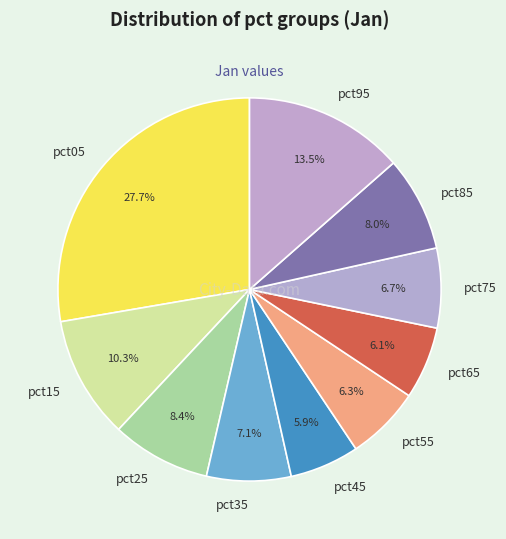

Does pct25 represent more than half of the total?

No